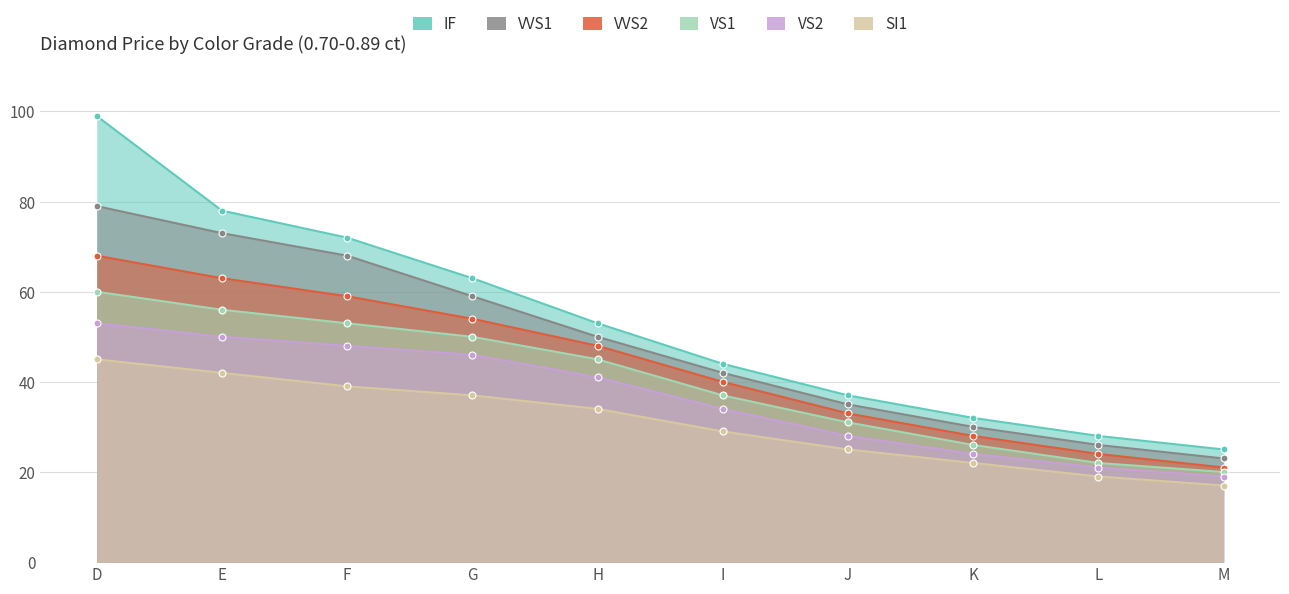

What is the value of the VS1 point at the 8th from the left?

26